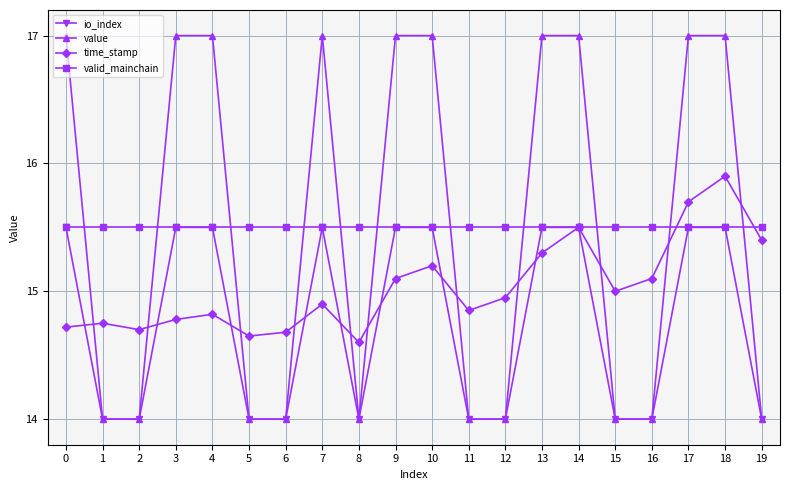

What is the spread (max minus min) of values at 7?

2.1